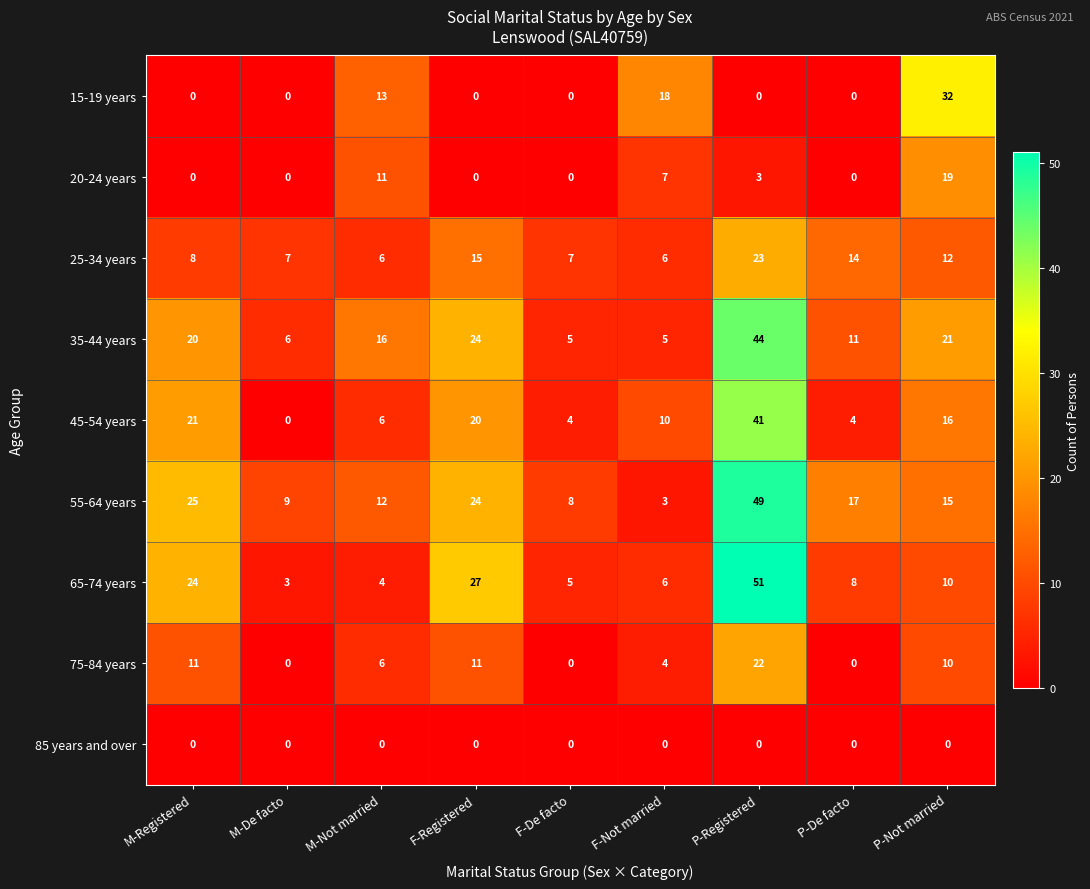

Where does the 35-44 years series first go above 16?

M-Registered